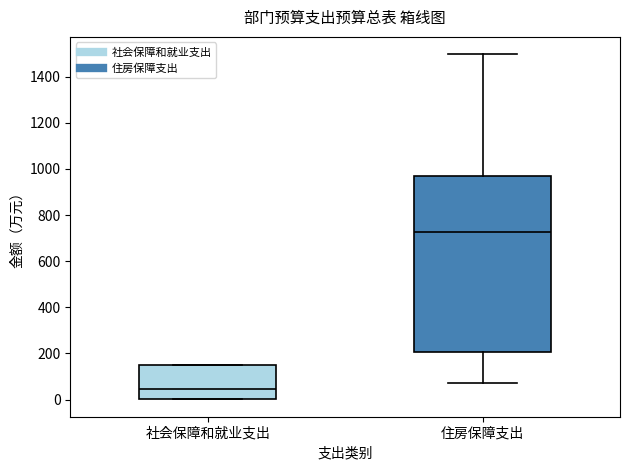

Where does the median line of the box for 社会保障和就业支出 sit on the y-axis? The values are not printed on the chart, so give them approximately, as read against the axis.

40